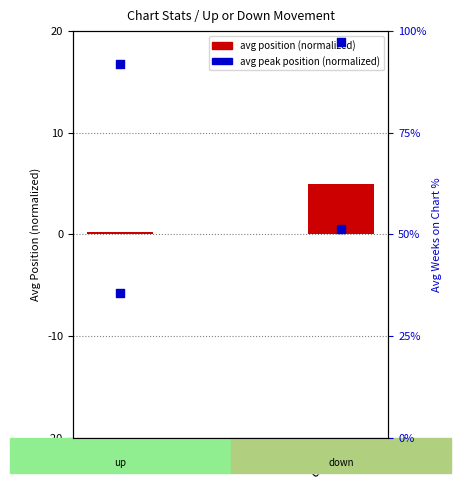

At which category is the sum across all series the highest?

down